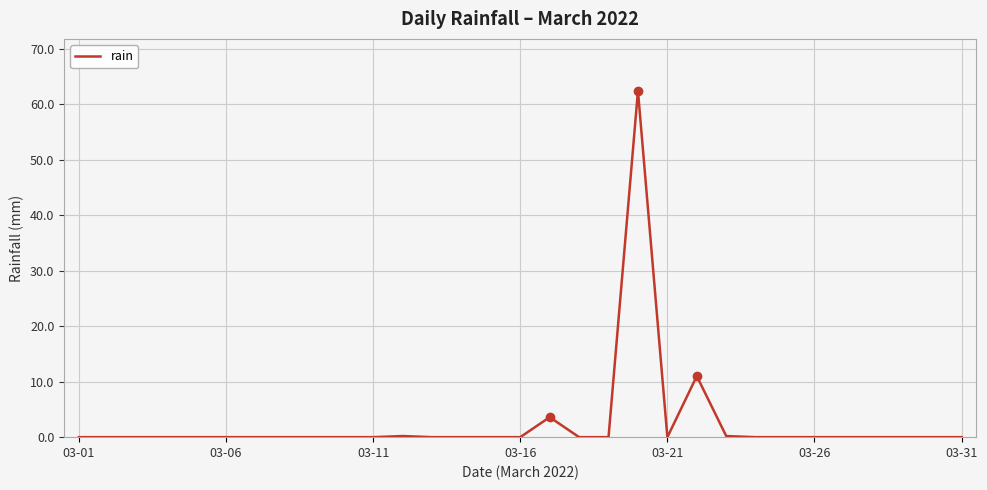

What is the difference between the maximum and minimum values?

62.4